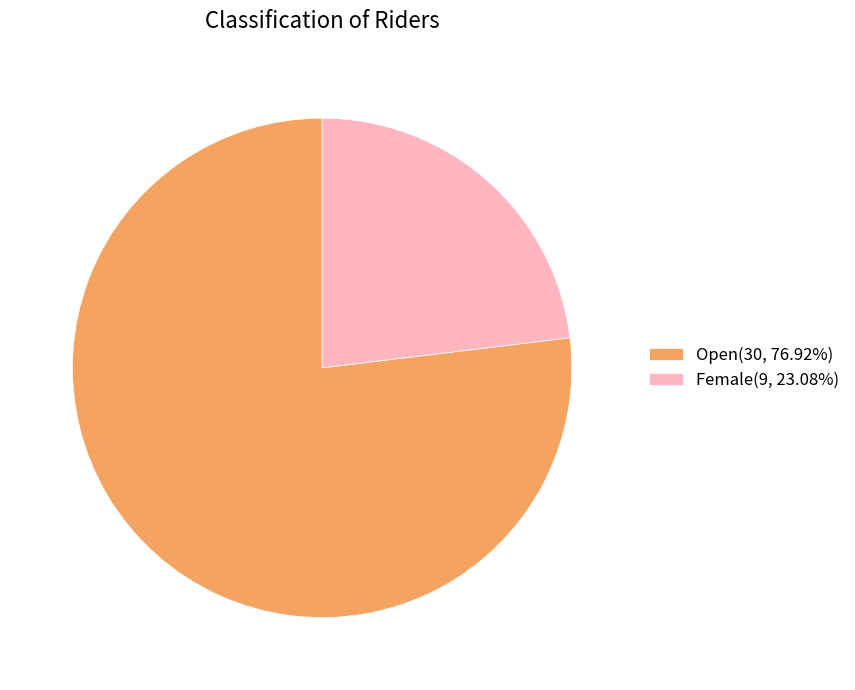

Which slice represents more than half of the pie?

Open